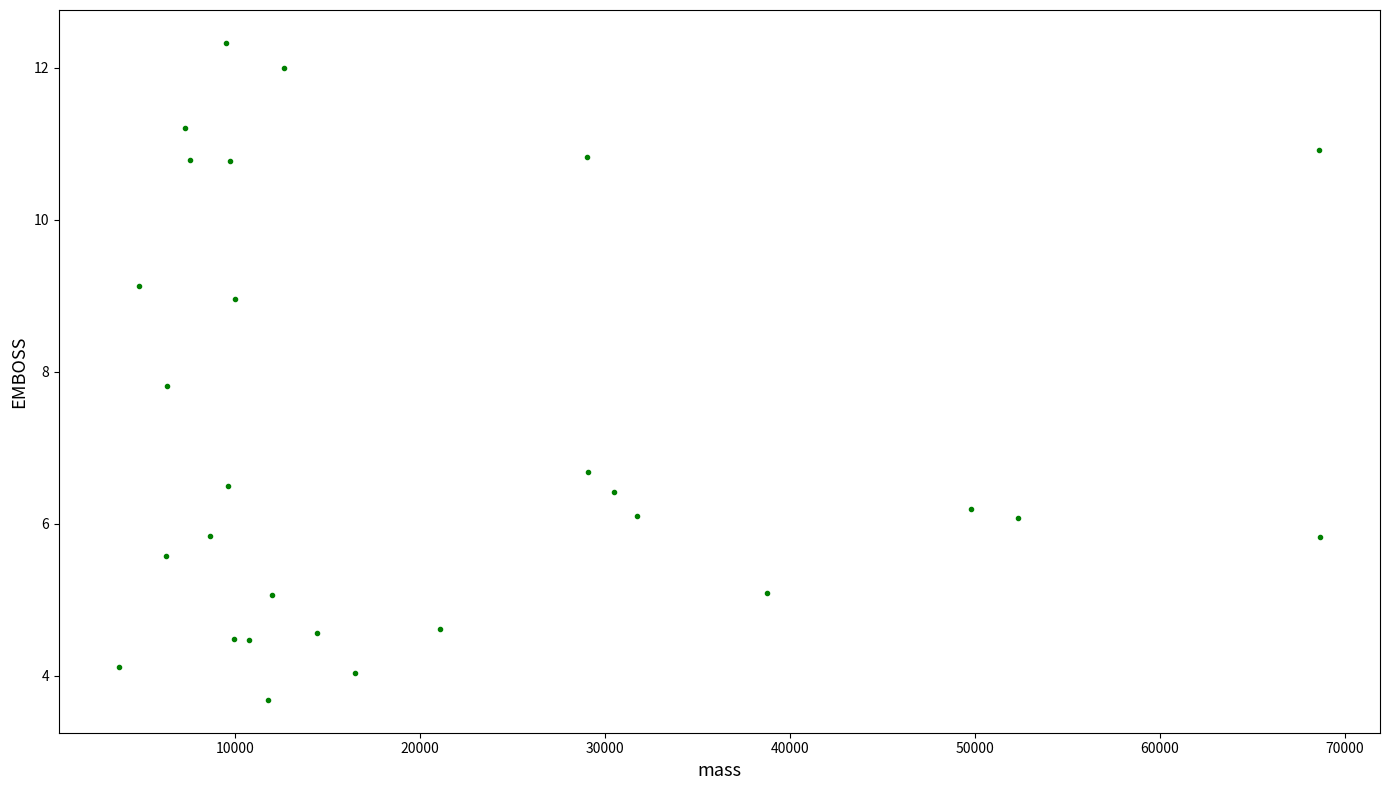

What Y value in the scatter plot is closest to 8?

7.8